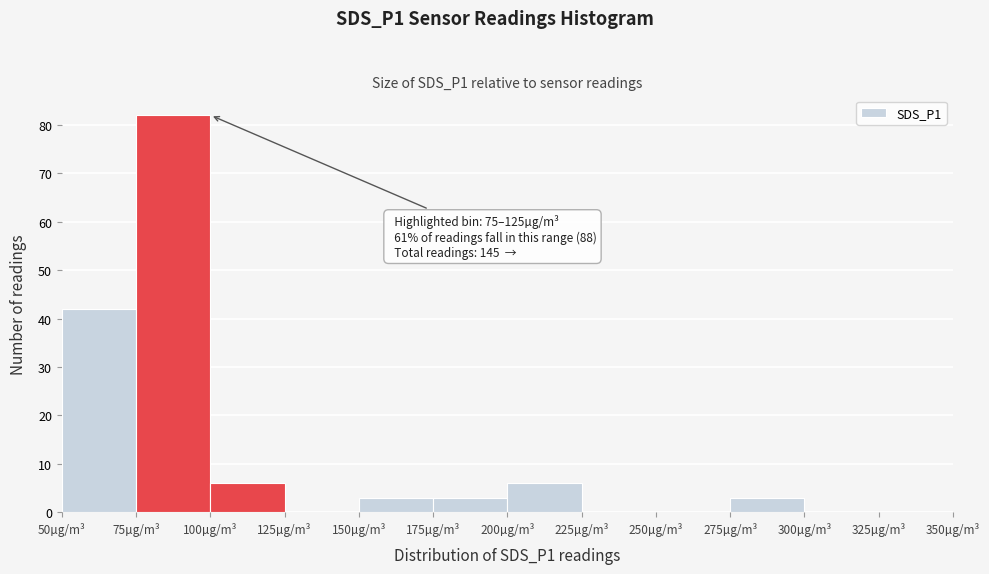

Which range on the x-axis has the tallest bar?

75 to 100